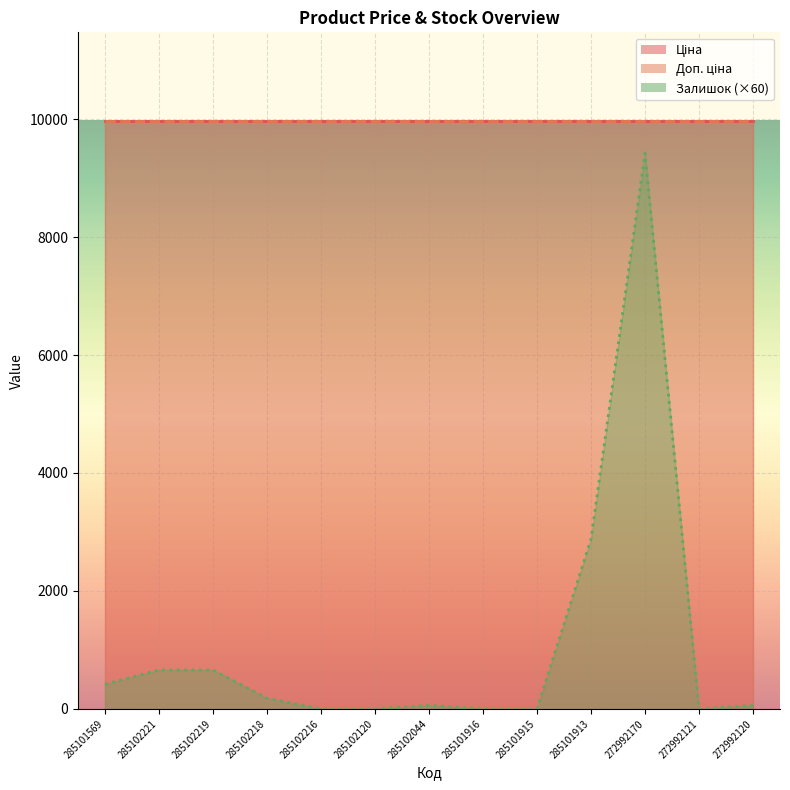

Is the value of Ціна at 272992170 greater than the value of Доп. ціна at 272992120?

No